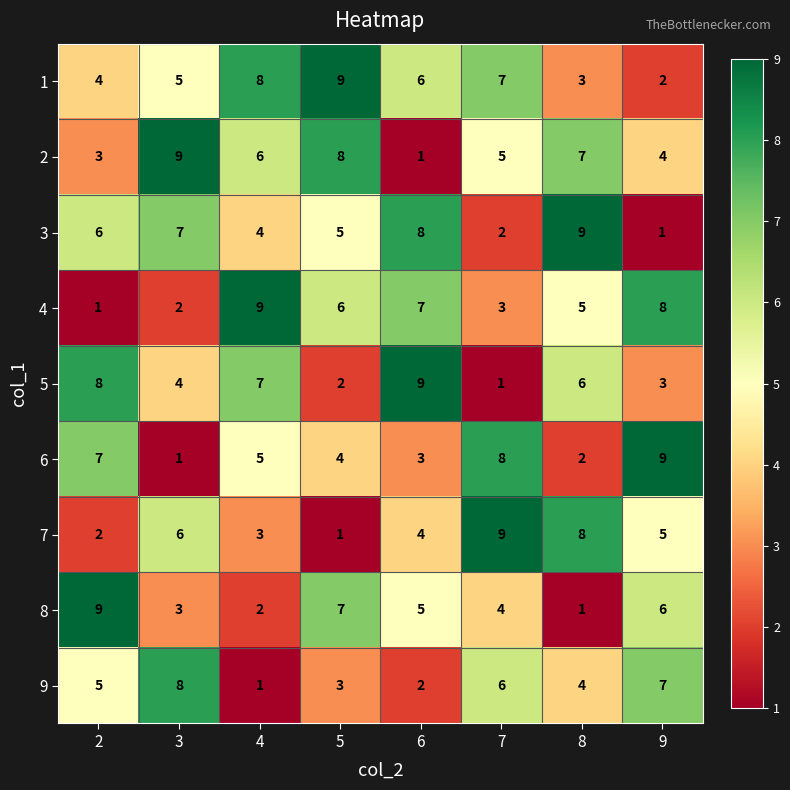

True or false: 3 has a value of 1 at 9.

True